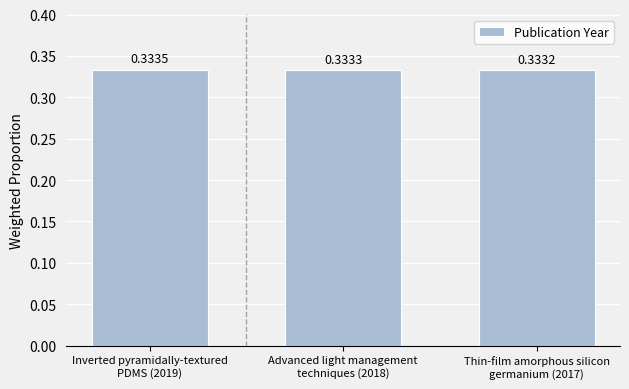

Rank the categories by value from lowest to highest.

Thin-film amorphous silicon
germanium (2017), Advanced light management
techniques (2018), Inverted pyramidally-textured
PDMS (2019)